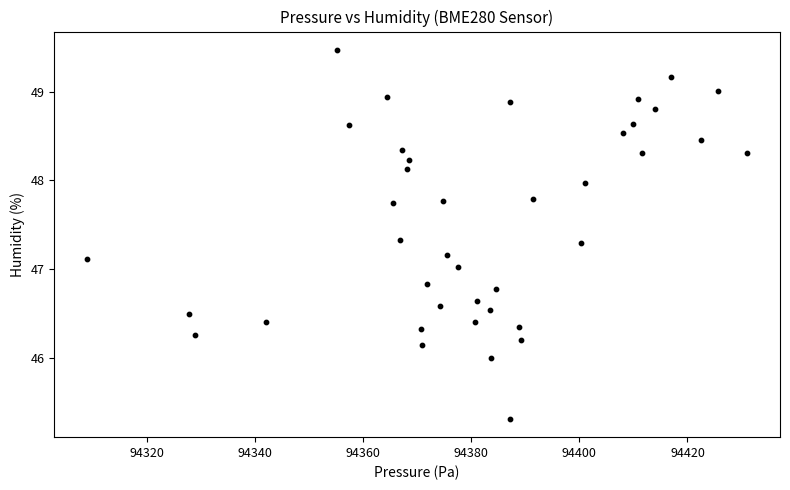

What is the range of Y values (max minus min)?

4.2